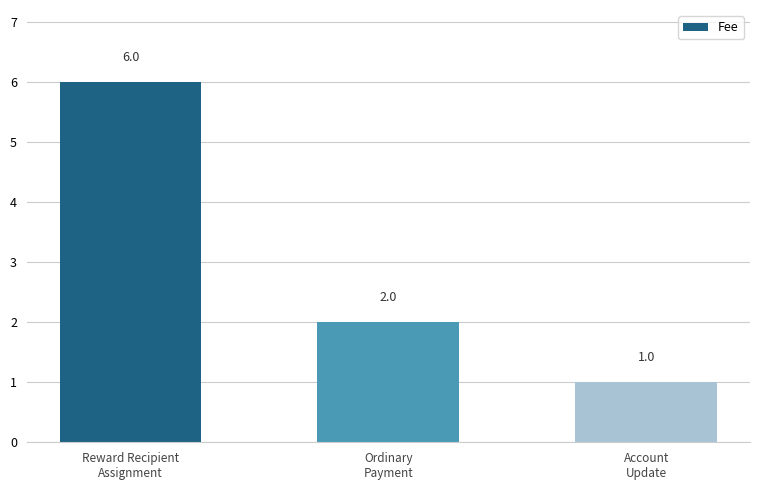

Rank the categories by value from lowest to highest.

Account
Update, Ordinary
Payment, Reward Recipient
Assignment